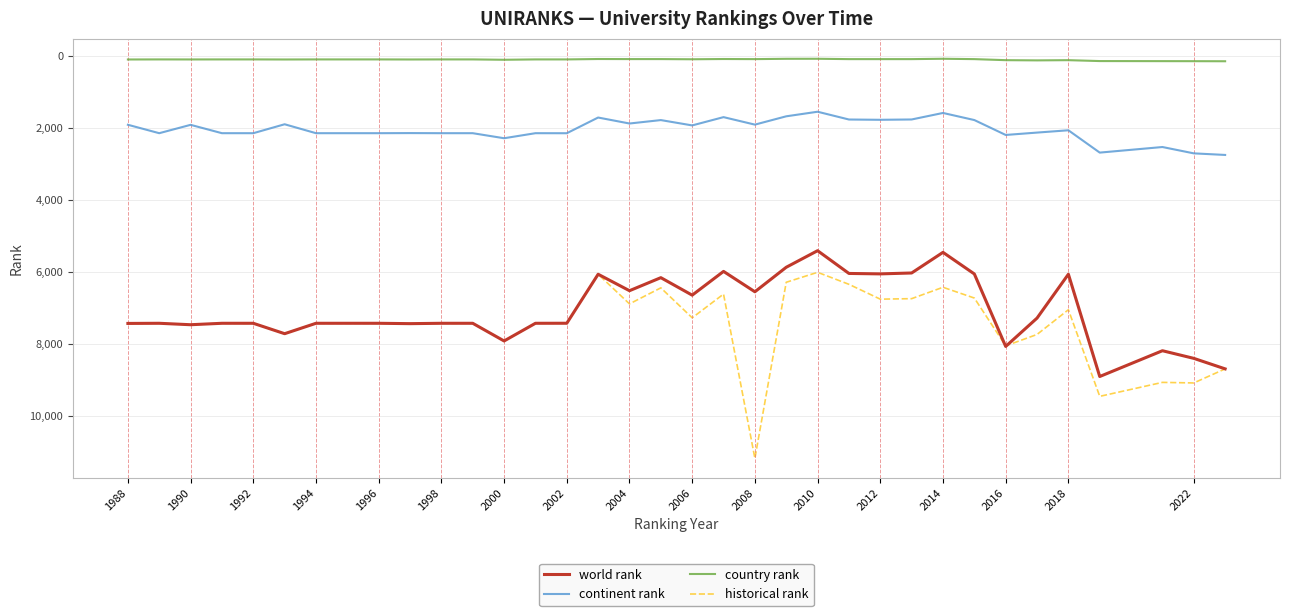

Which series has the largest range (max minus min)?

historical rank